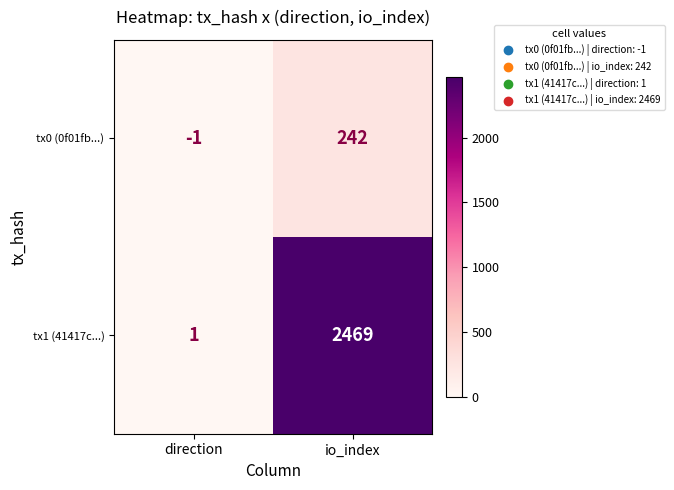

What is the sum of all tx1 (41417c...) values?

2470